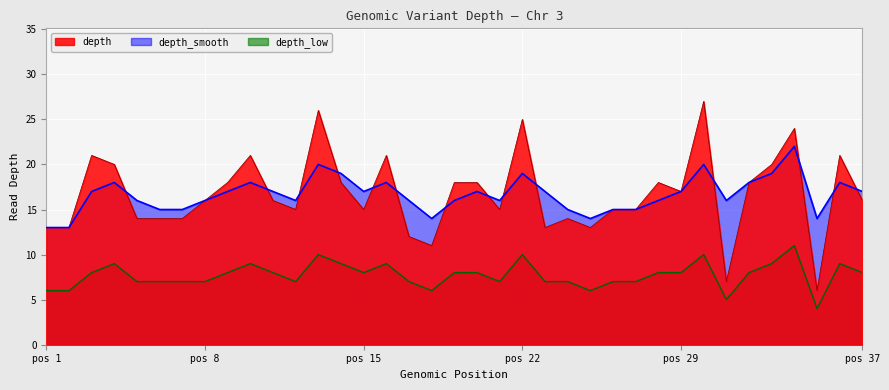

Which series has the largest total across all categories?

depth